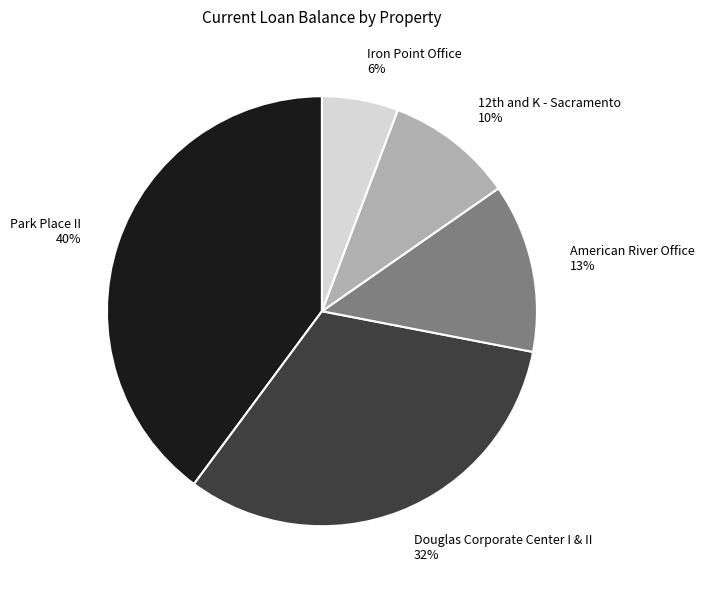

Is it true that American River Office is 6% of the pie?

False